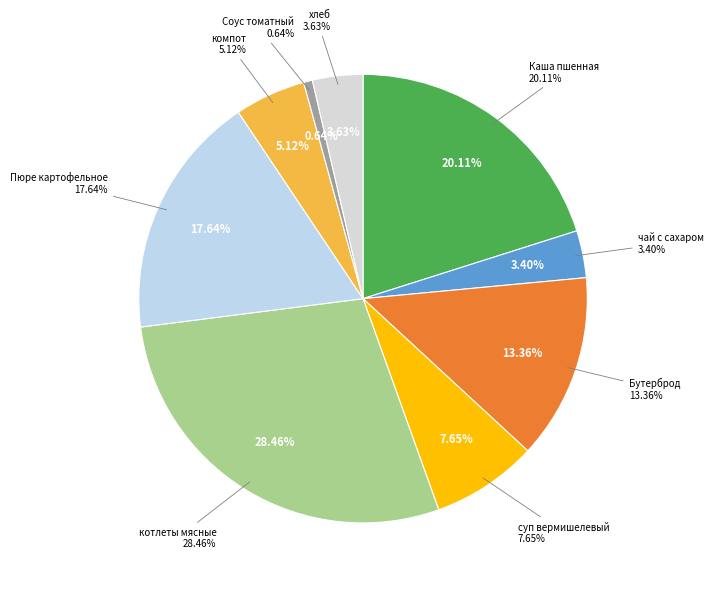

What percentage do Пюре картофельное and котлеты мясные together represent?

46.1%